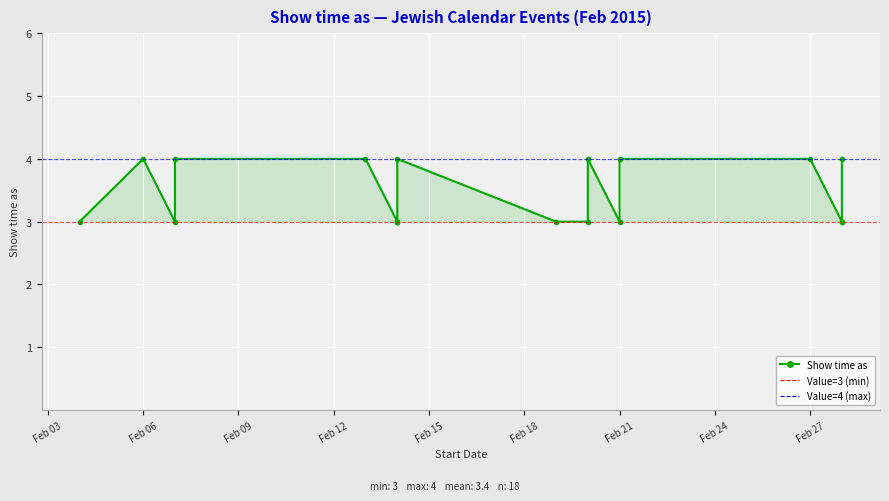

How many points are lower than both their immediate neighbors (excluding endpoints)?

2